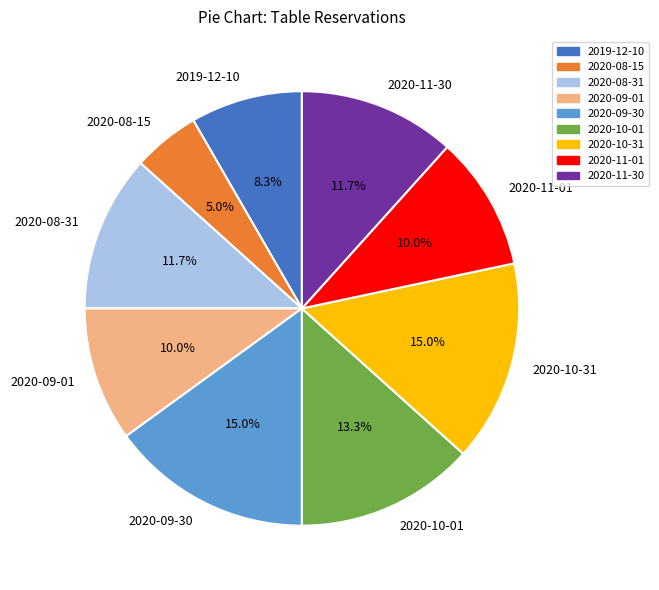

Is it true that 2019-12-10 is 8% of the pie?

True